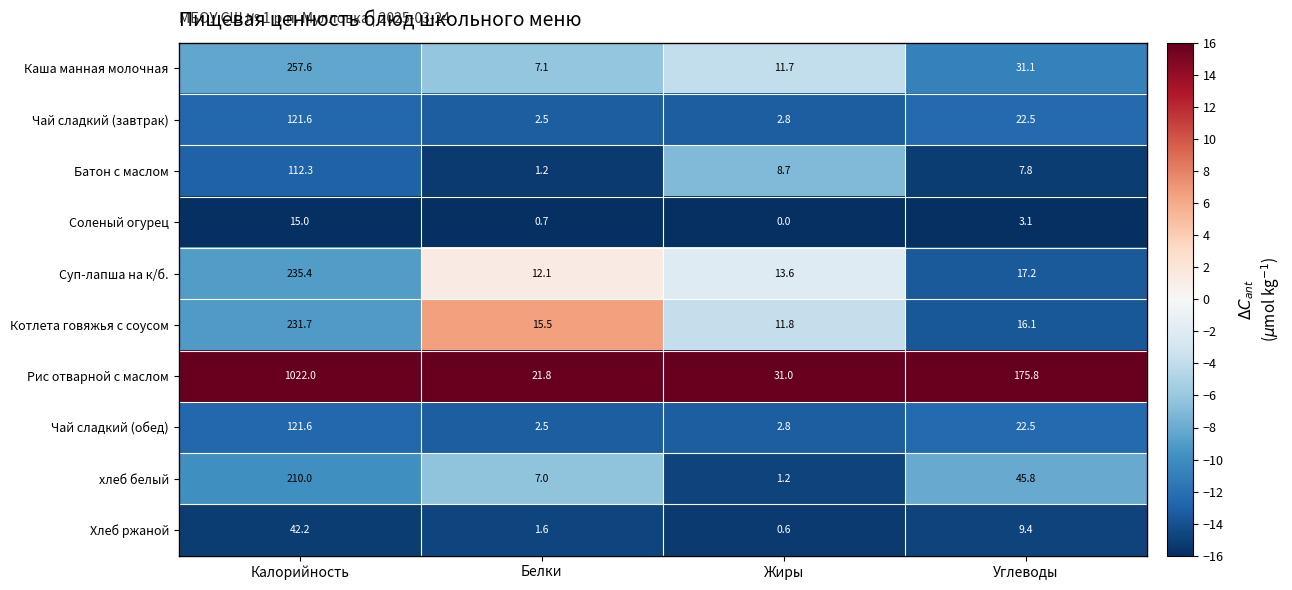

Rank the categories by Соленый огурец value from highest to lowest.

Калорийность, Углеводы, Белки, Жиры